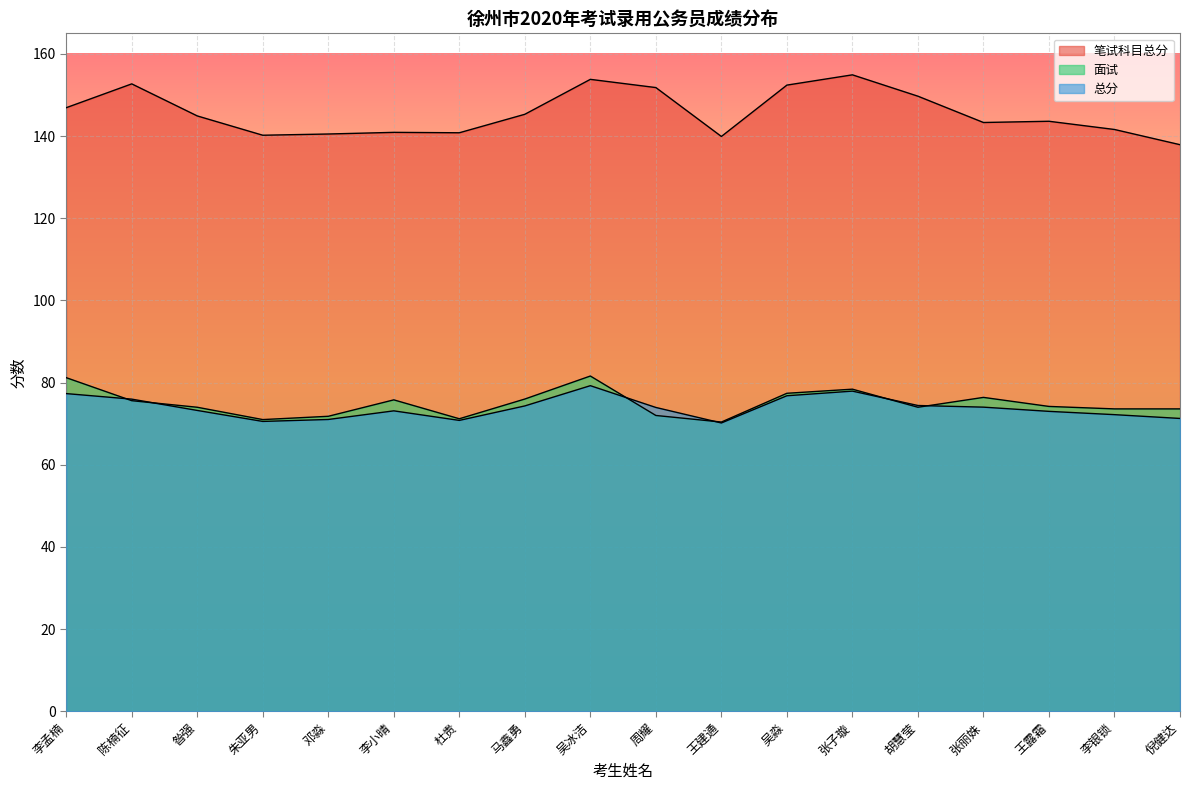

In 总分, how many points are higher than both neighbors (excluding endpoints)?

3